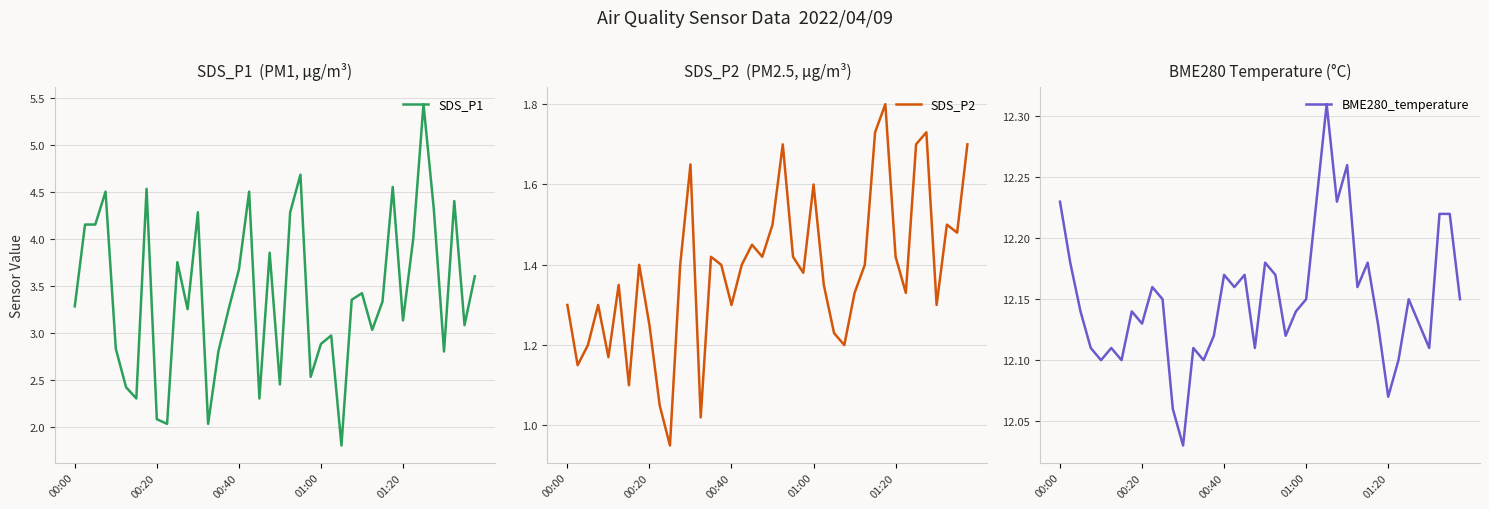

What position from the right is 19?

21